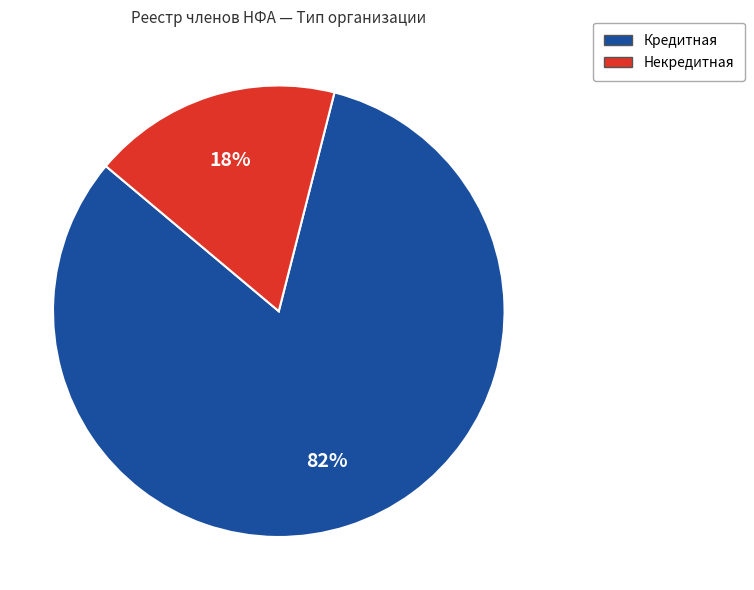

The Некредитная slice represents 18% of the pie. True or false?

True